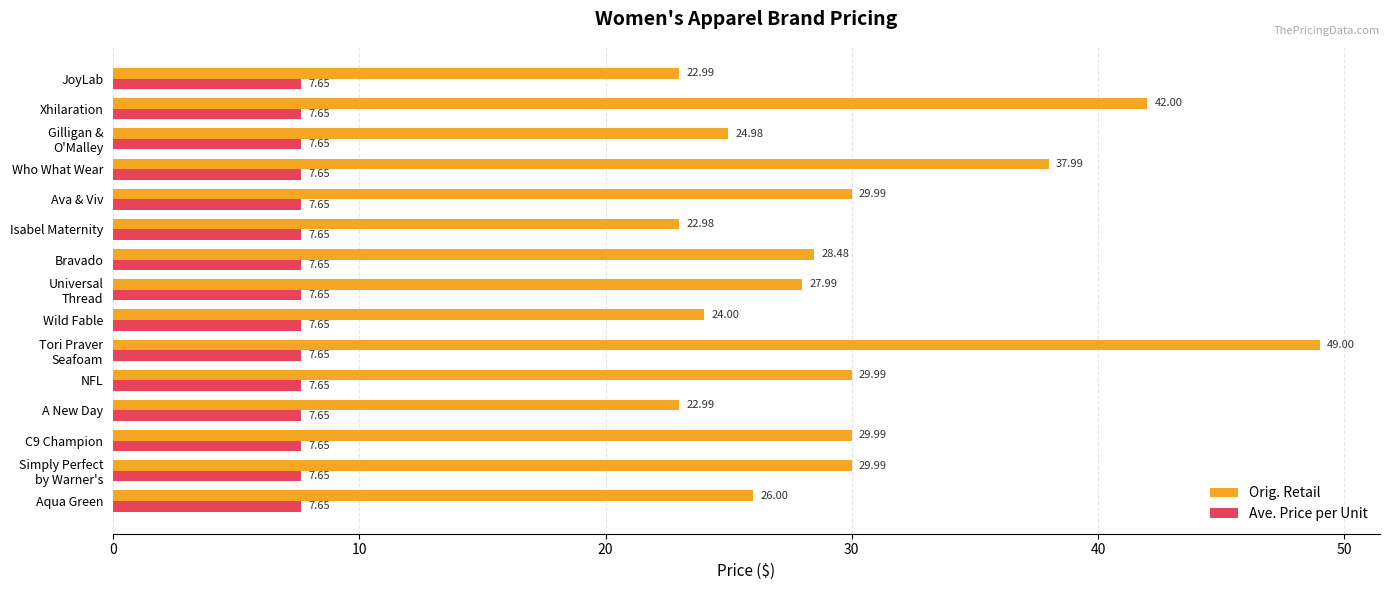

List the series in order of their peak value, lowest first.

Ave. Price per Unit, Orig. Retail